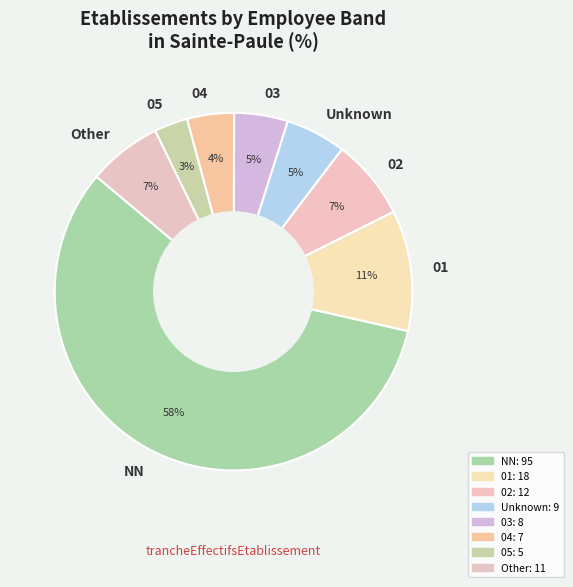

To the nearest percent, what percentage of the pie is 02?

7%